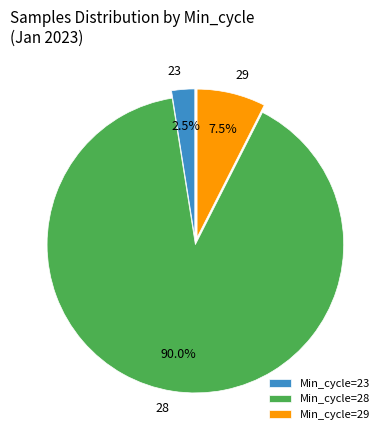

To the nearest percent, what is the average slice percentage?

33%